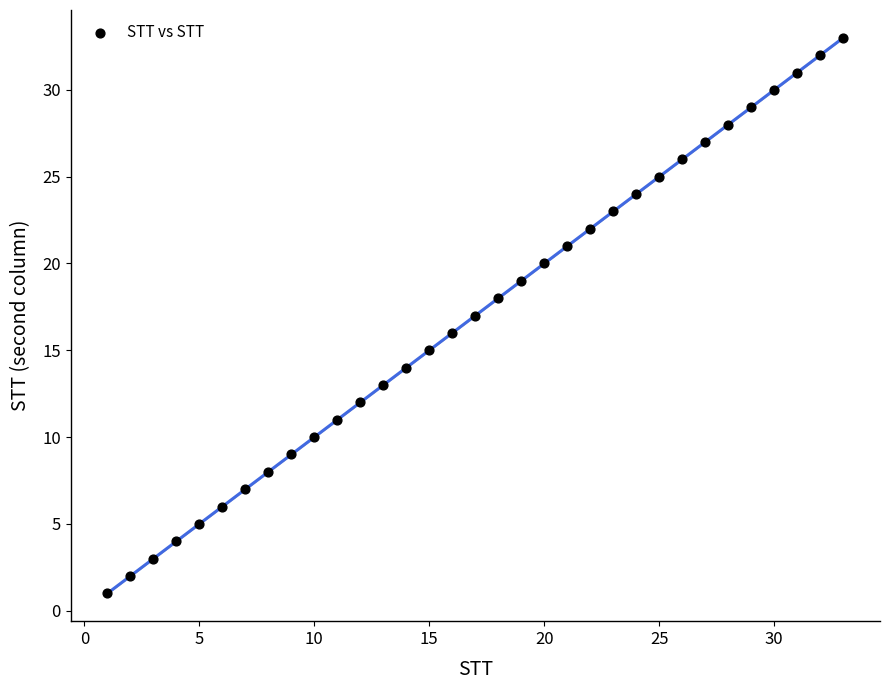

What is the range of Y values (max minus min)?

32